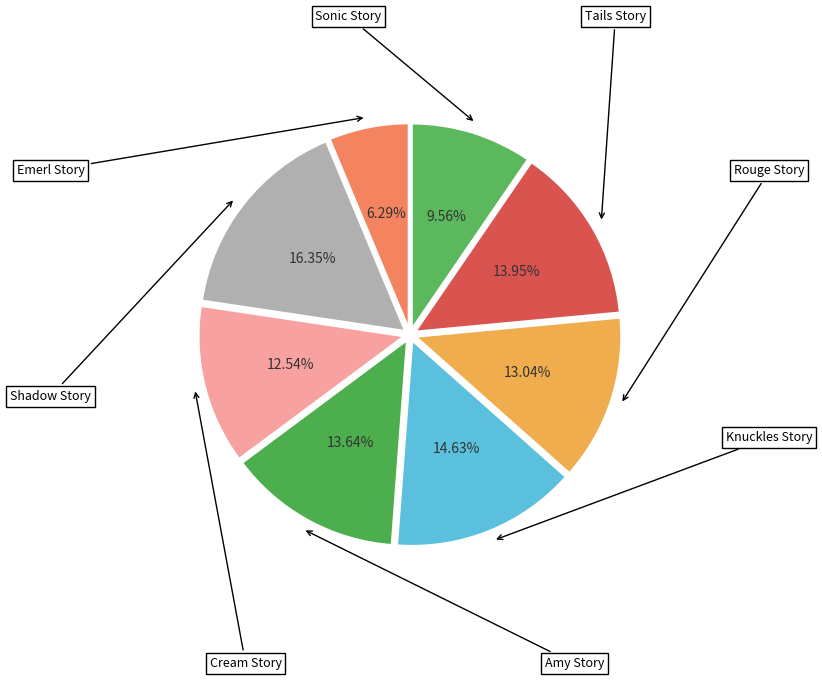

To the nearest percent, what is the difference between the largest and smallest slice percentages?

10%